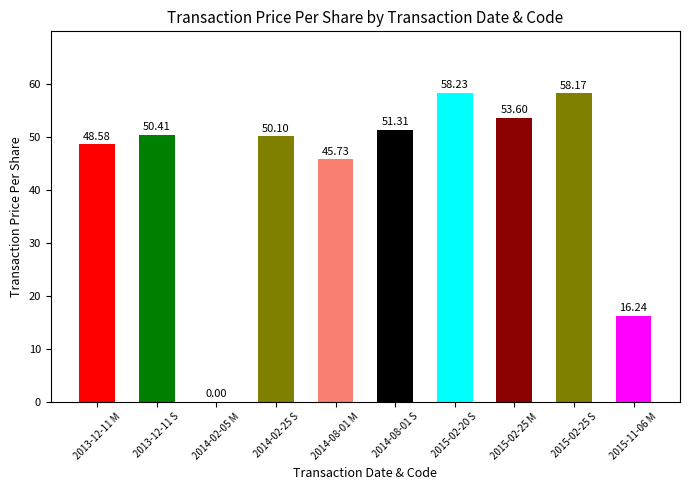

What is the change in value from 2015-02-25 M to 2015-11-06 M?

-37.4